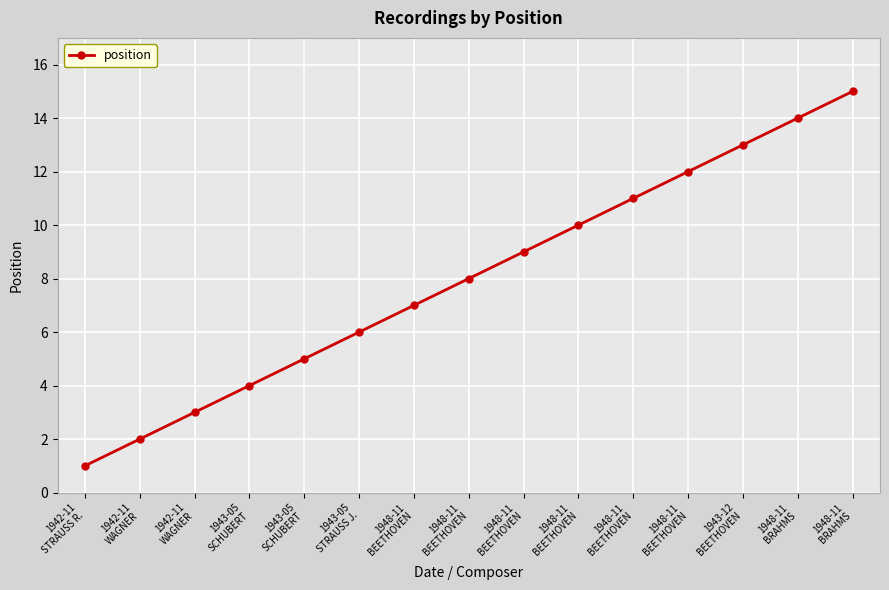

True or false: the data shows 4 at 1943-05
SCHUBERT.

True